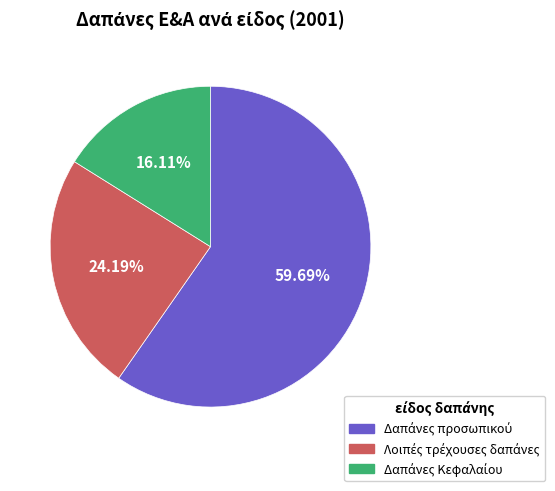

Does any single category account for the majority?

Yes